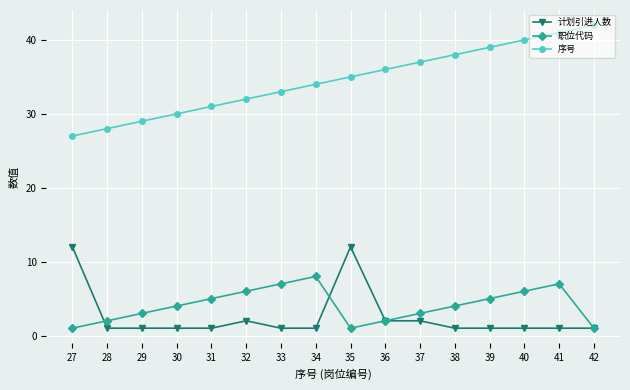

Count the number of data series in this chart.

3